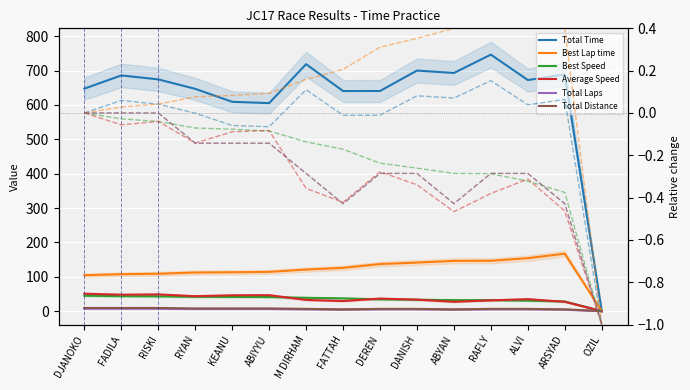

What is the value of the Average Speed point at the 5th from the left?

46.1